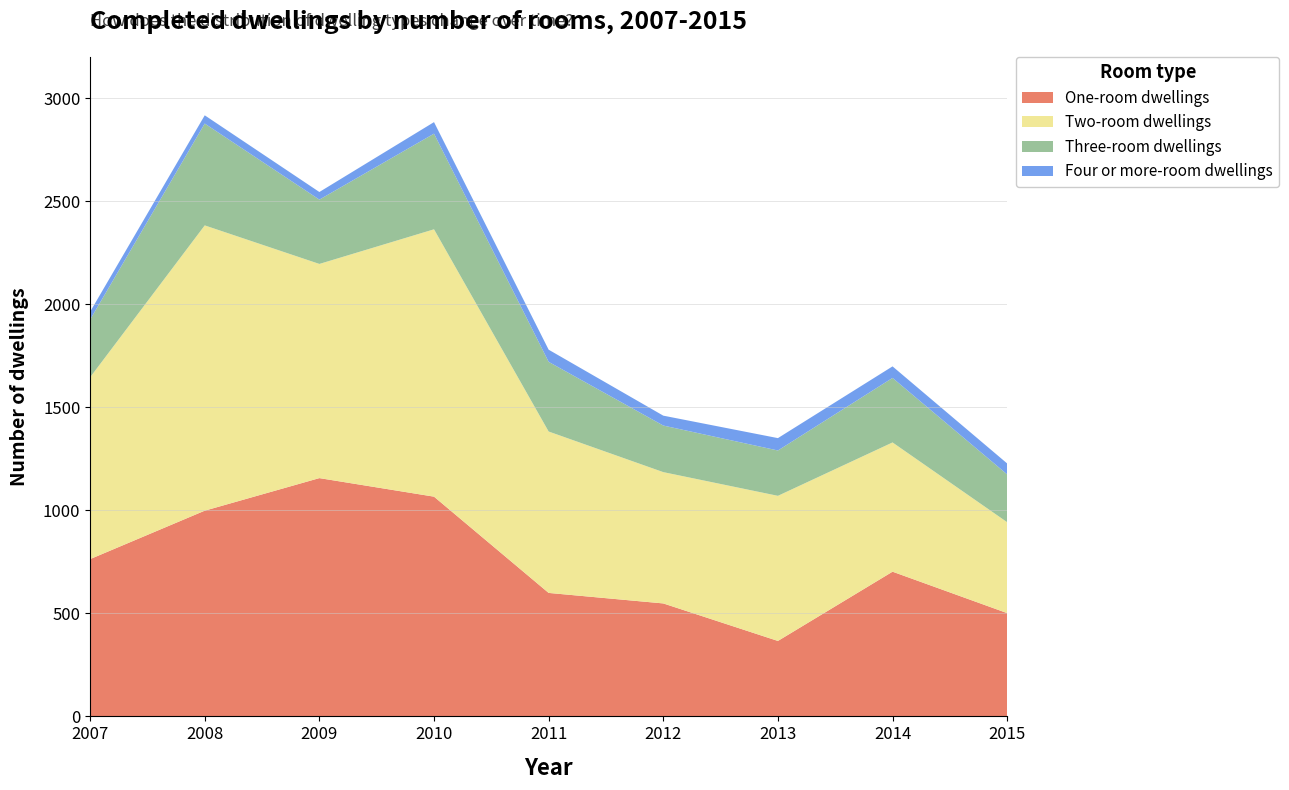

Reading left to right, transcribe all the data shown in this chart.

One-room dwellings: 2007=763	2008=998	2009=1156	2010=1066	2011=599	2012=548	2013=366	2014=702	2015=501
Two-room dwellings: 2007=882	2008=1384	2009=1039	2010=1297	2011=783	2012=637	2013=704	2014=627	2015=441
Three-room dwellings: 2007=280	2008=494	2009=312	2010=464	2011=338	2012=226	2013=220	2014=313	2015=232
Four or more-room dwellings: 2007=38	2008=40	2009=37	2010=56	2011=59	2012=48	2013=60	2014=56	2015=53